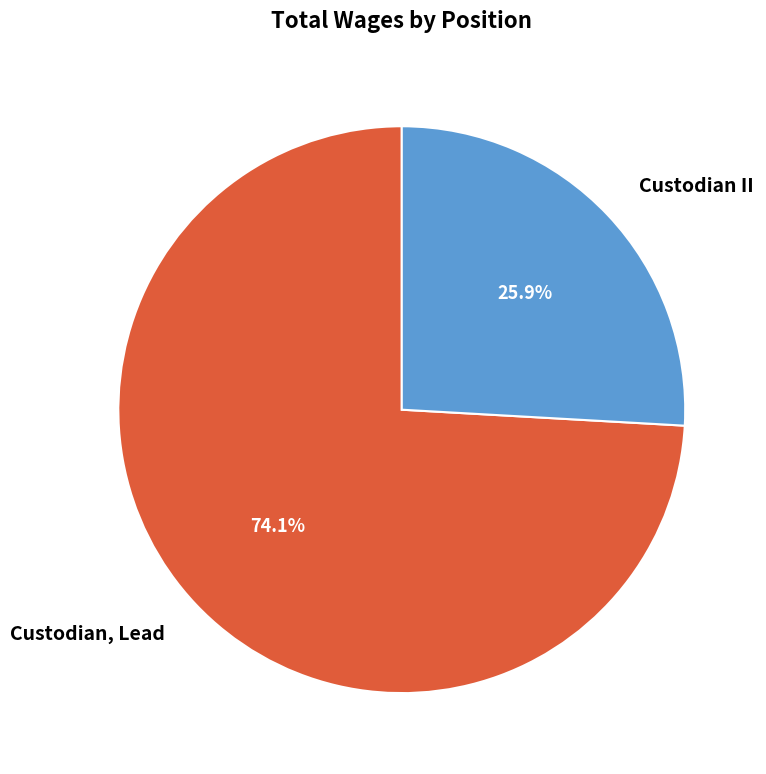

To the nearest percent, what percentage of the pie is Custodian II?

26%